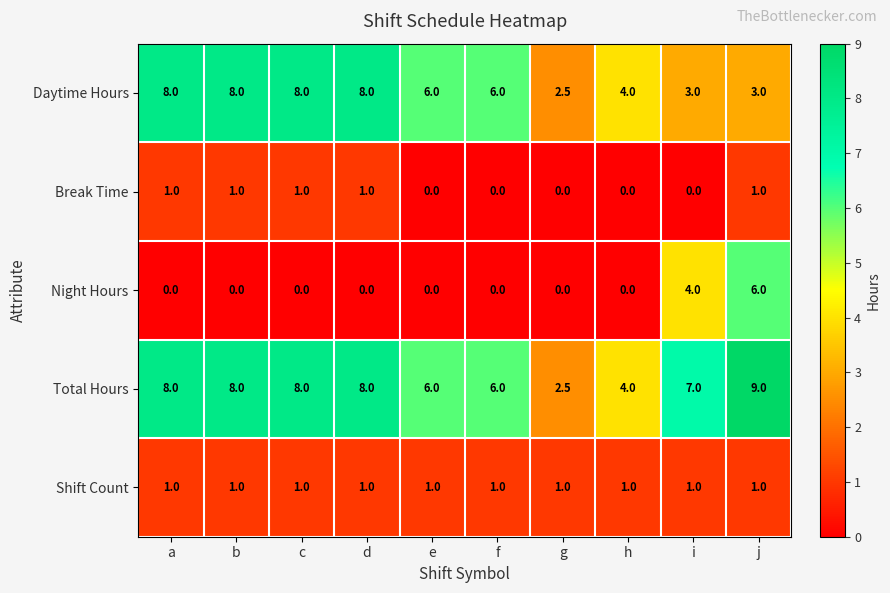

The value of Shift Count at d is 0.6. True or false?

False